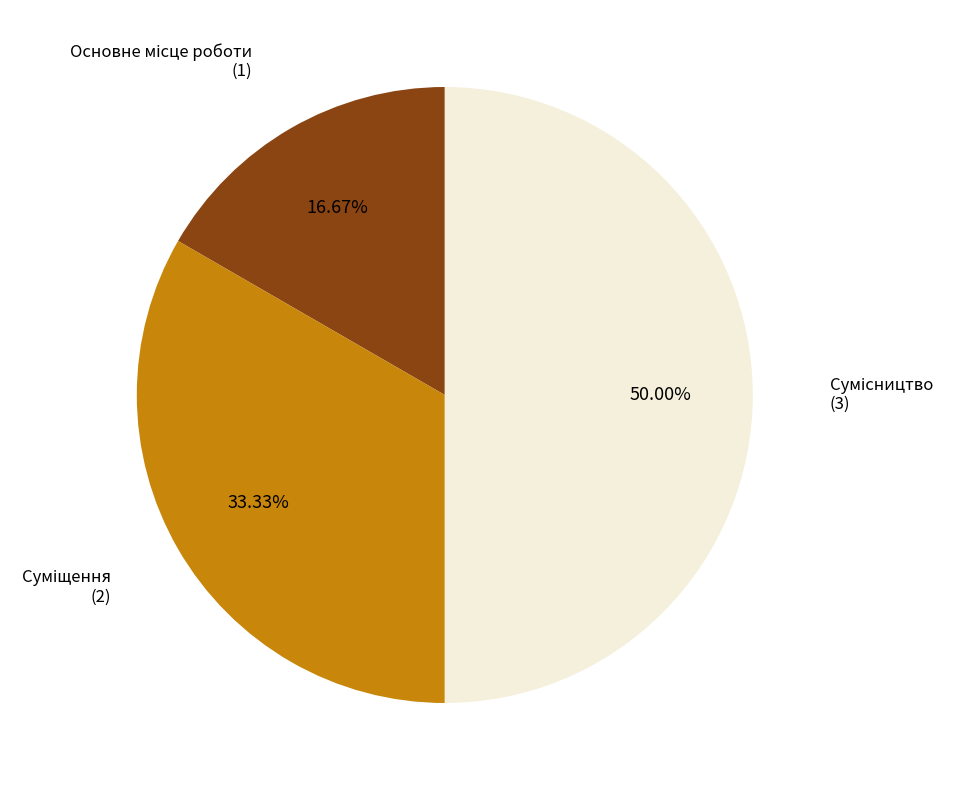

Does any single category account for the majority?

No